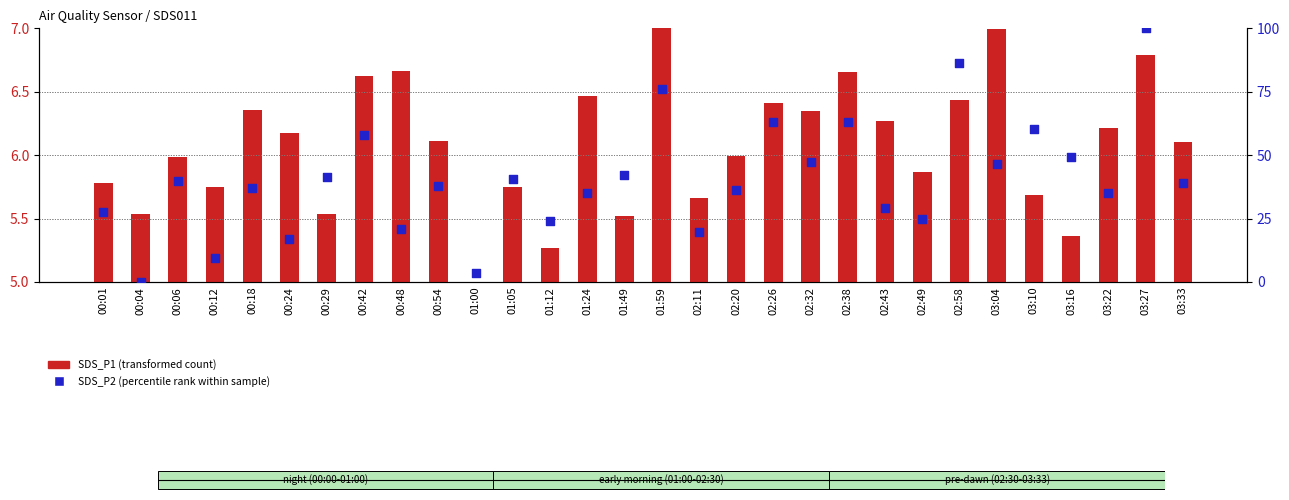

Which series contains the lowest Y value?

SDS_P2 (percentile rank within sample)